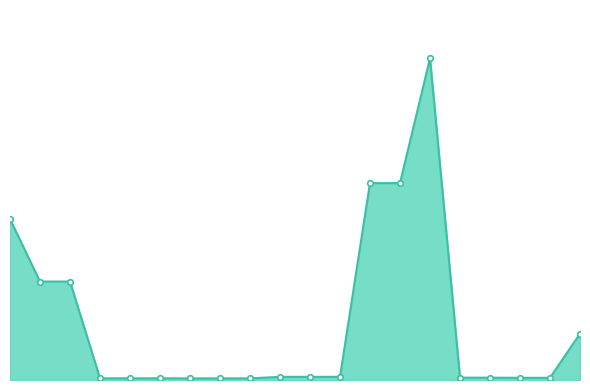

Is this an area chart (filled region under the line)?

Yes